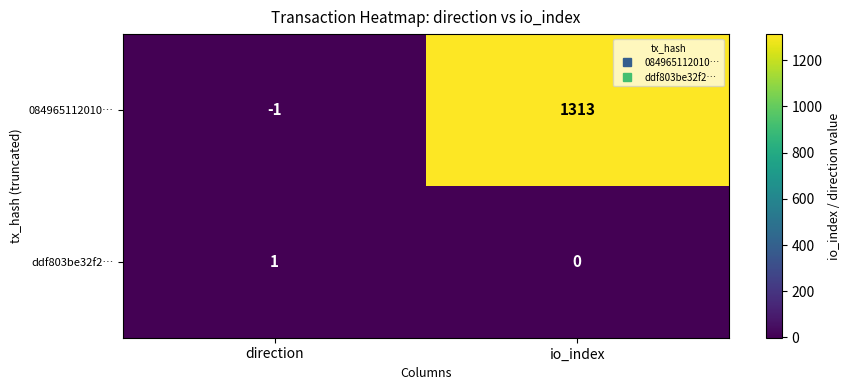

Which series has the largest range (max minus min)?

084965112010…